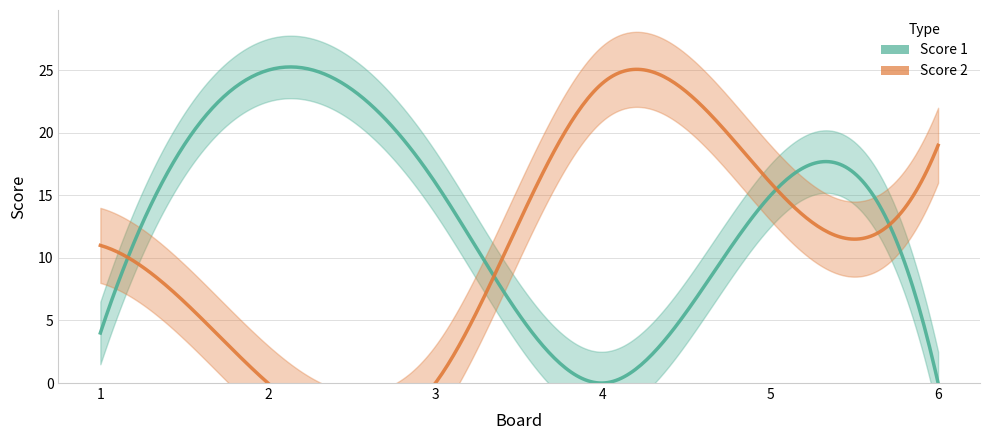

Count the number of data series in this chart.

2